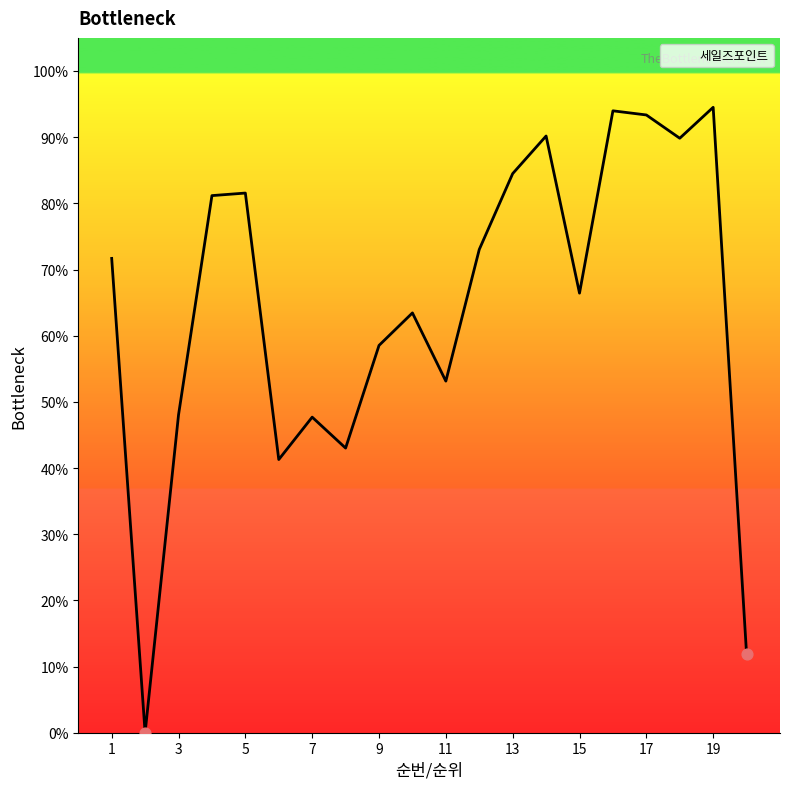

How many lines are shown in the chart?

1